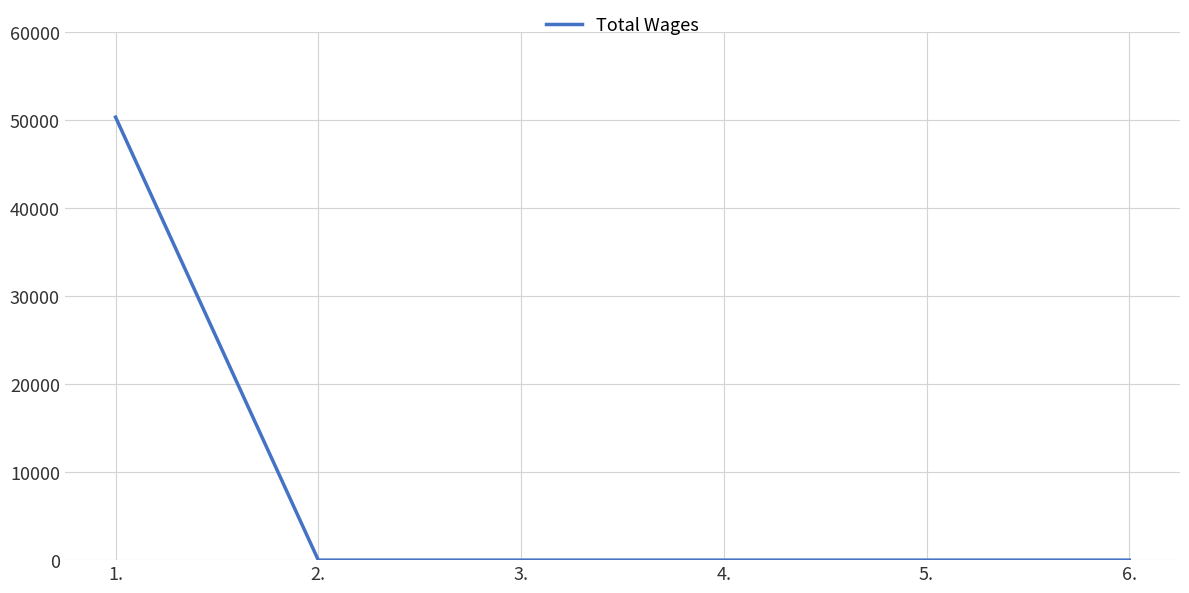

Does the chart display data point markers on the line(s)?

No